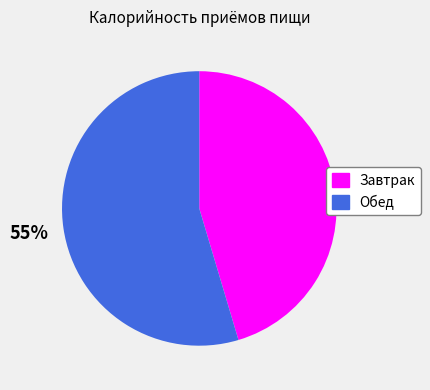

How many slices are in this pie chart?

2